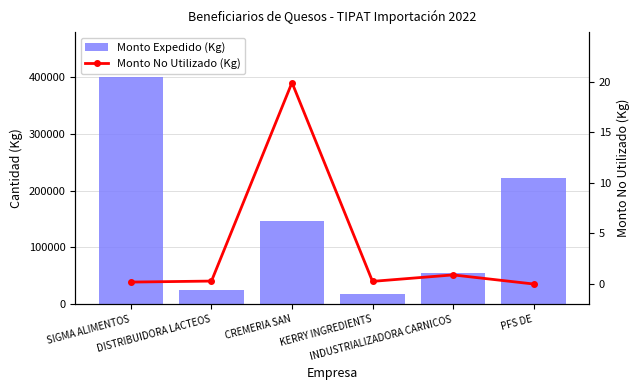

Rank the series by their average value, from highest to lowest.

Monto Expedido (Kg), Monto No Utilizado (Kg)